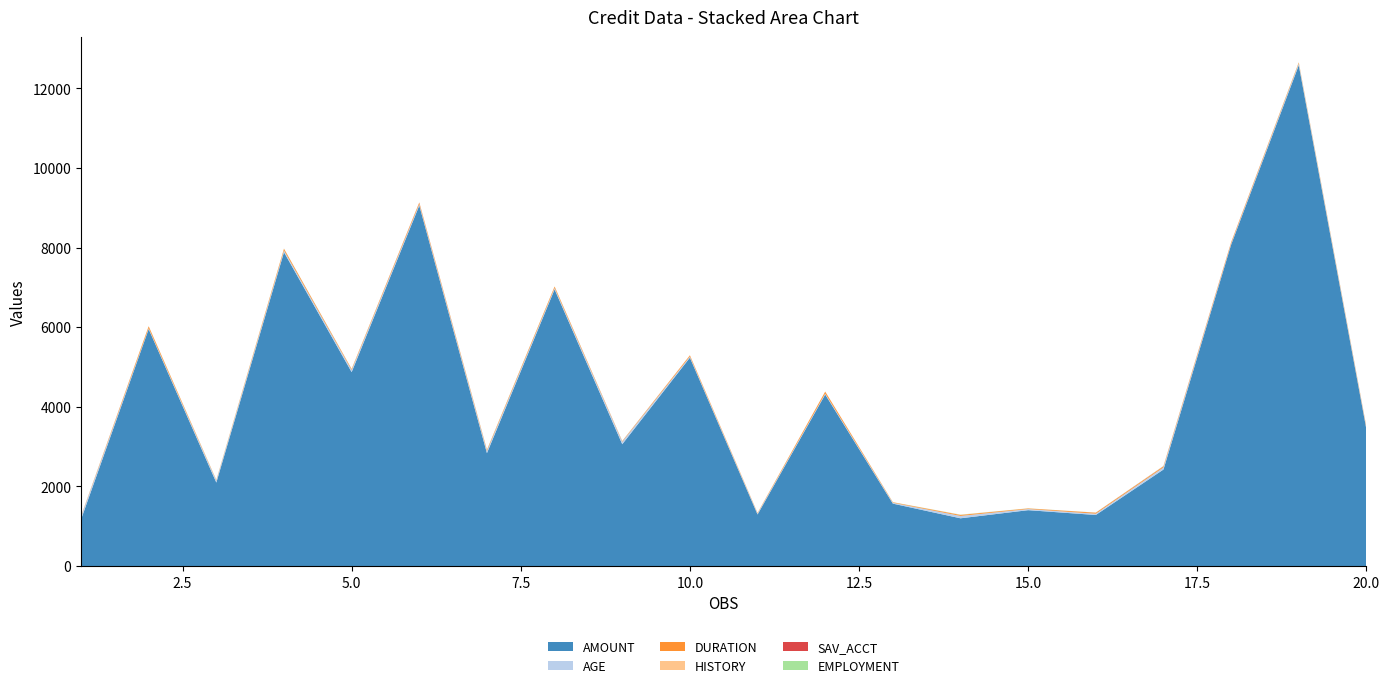

Reading left to right, transcribe all the data shown in this chart.

AMOUNT: 1169	5951	2096	7882	4870	9055	2835	6948	3059	5234	1295	4308	1567	1199	1403	1282	2424	8072	12579	3430
AGE: 67	22	49	45	53	35	53	35	61	28	25	24	22	60	28	32	53	25	44	31
DURATION: 6	48	12	42	24	36	24	36	12	30	12	48	12	24	15	24	24	30	24	24
HISTORY: 4	2	4	2	3	2	2	2	2	4	2	2	2	4	2	2	4	0	2	2
SAV_ACCT: 4	0	0	0	0	4	2	0	3	0	0	0	0	0	0	1	4	4	0	2
EMPLOYMENT: 4	2	3	3	2	2	4	2	3	0	1	1	2	4	2	2	4	1	4	4